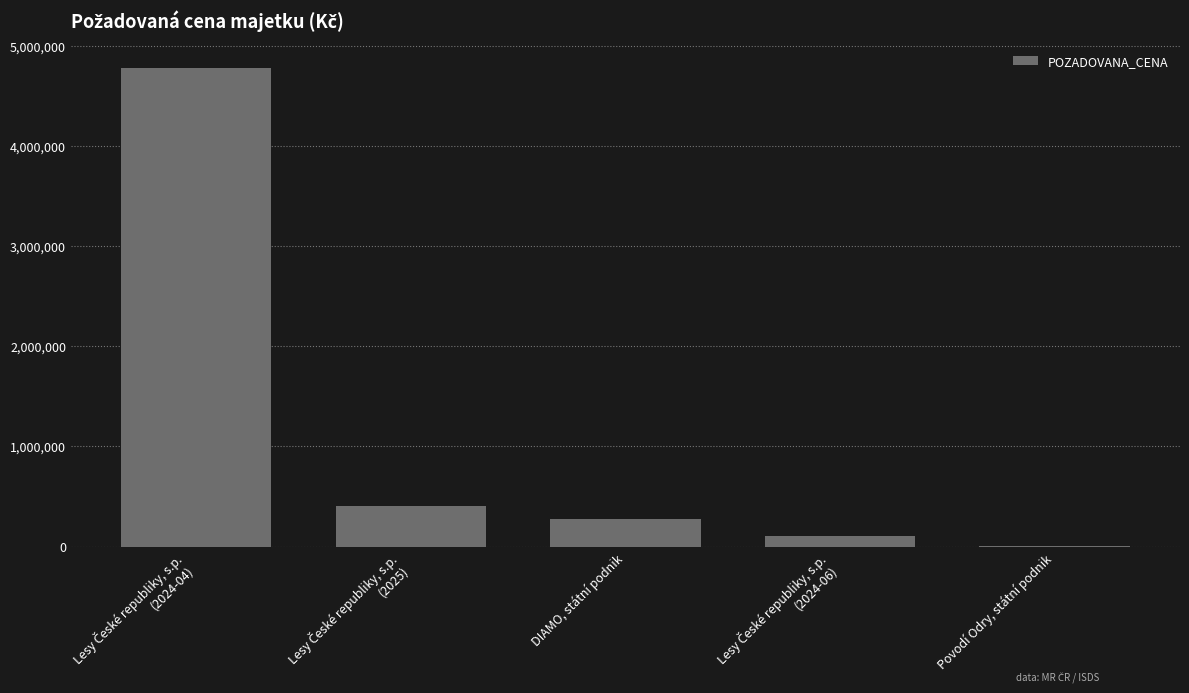

What is the maximum value shown in the chart?

4779860.0